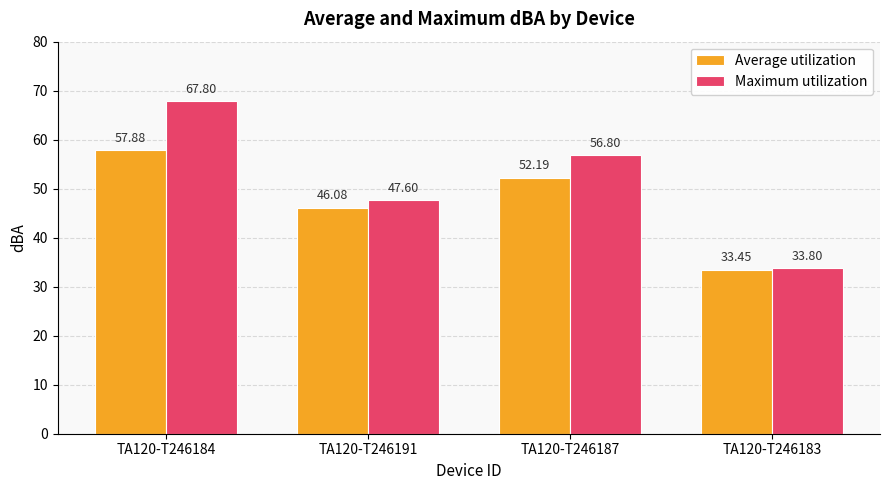

What is the sum of the Maximum utilization values at TA120-T246183 and TA120-T246184?

101.6